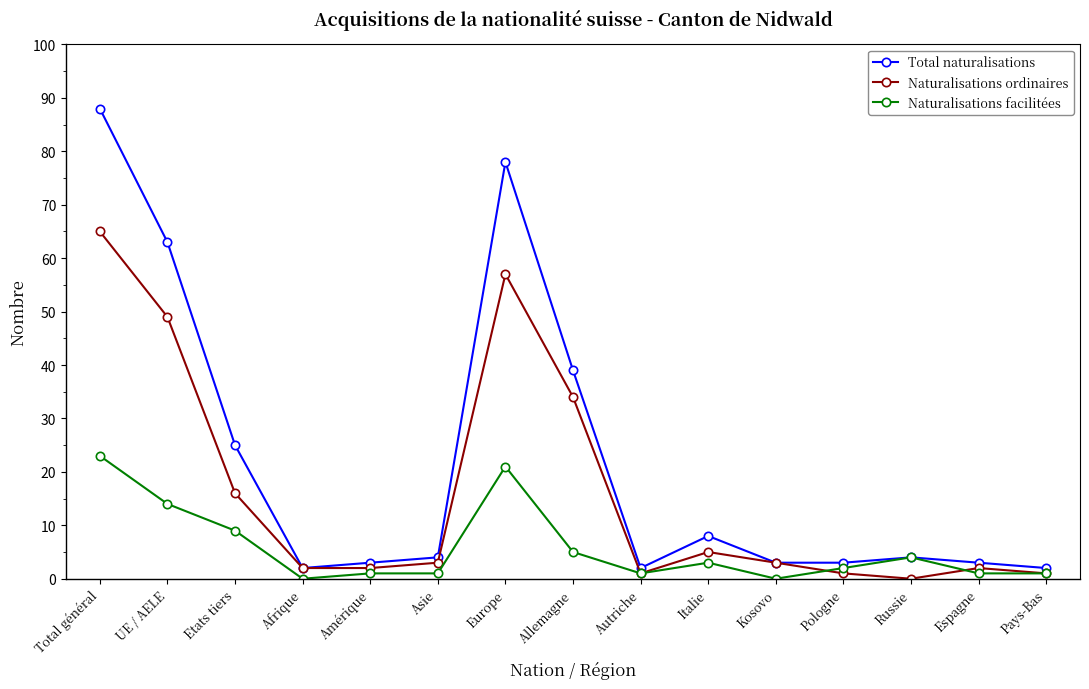

Which series has the largest range (max minus min)?

Total naturalisations